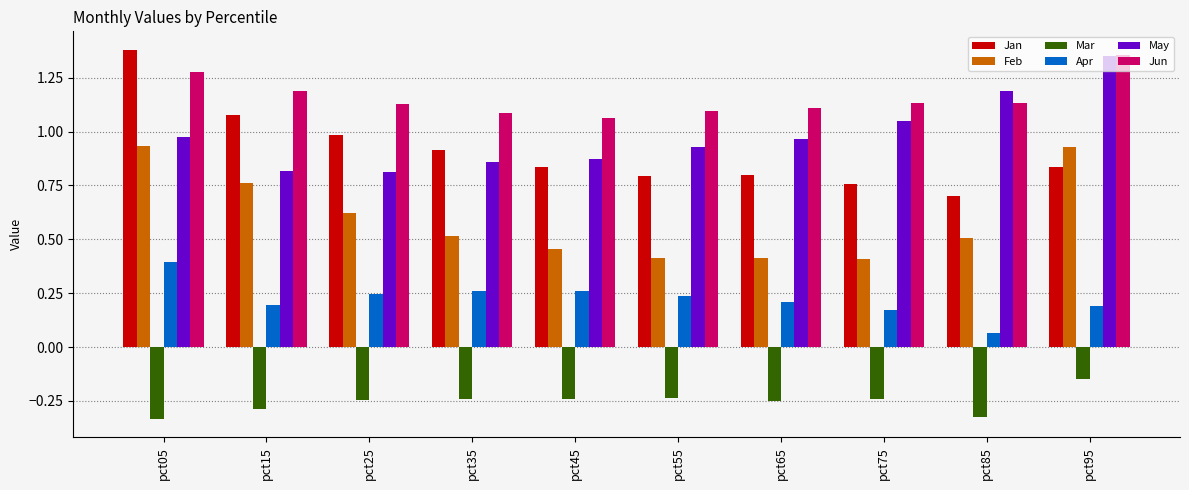

What is the total value across all series at pct05?

4.6